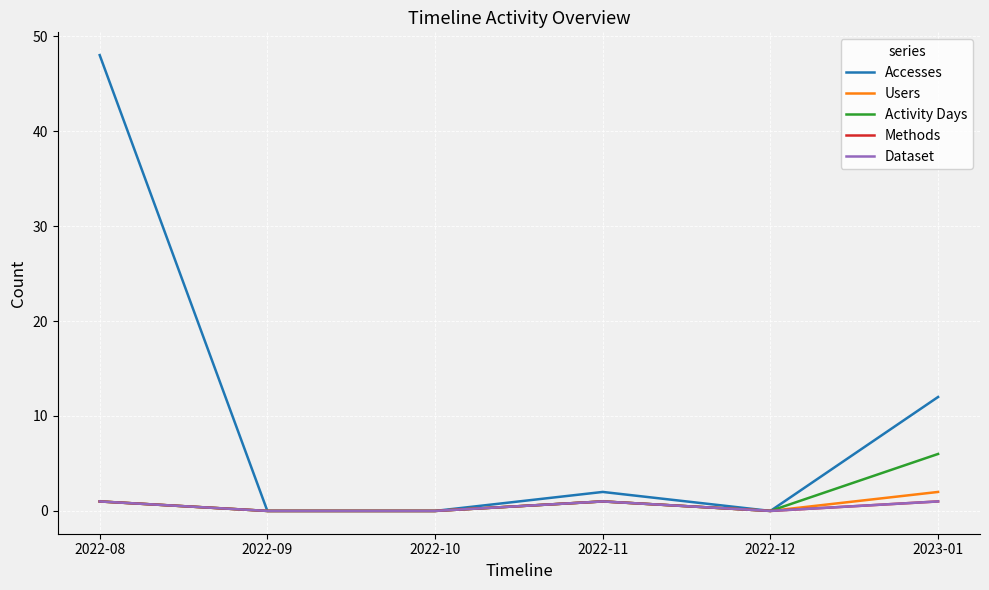

What is the label of the 2nd point from the left?

2022-09